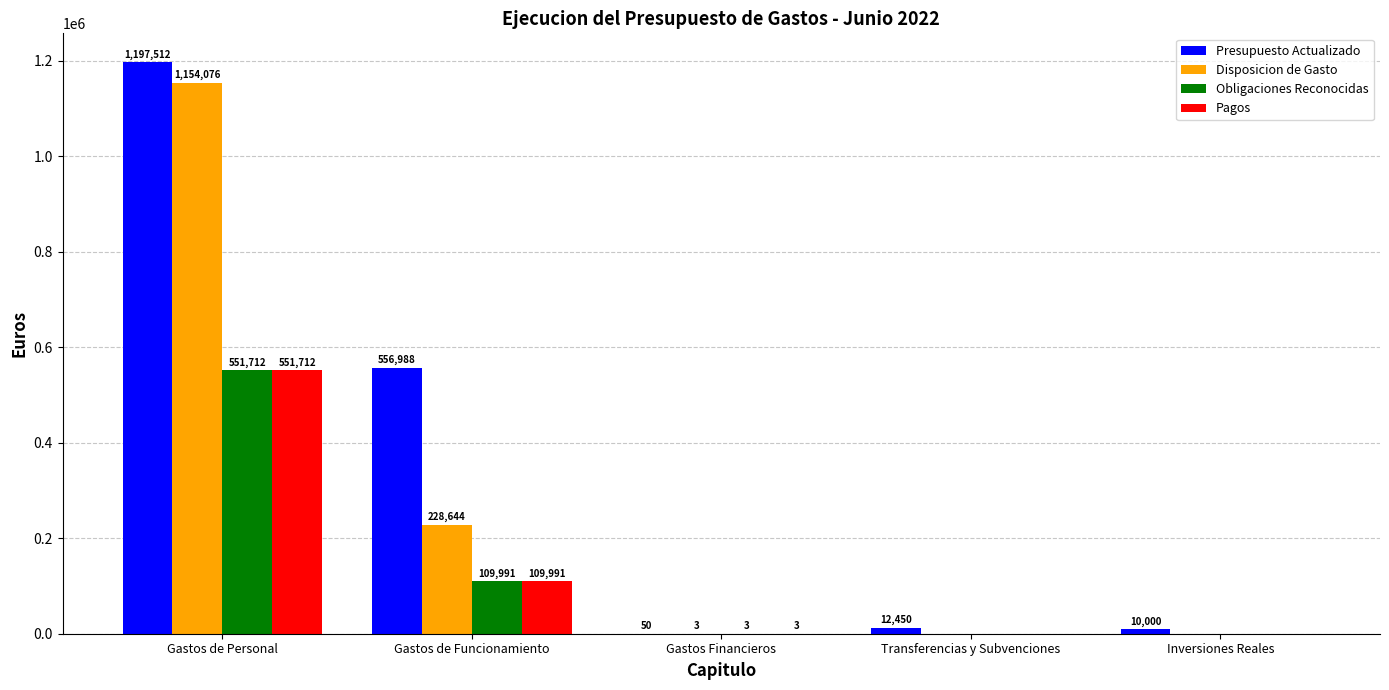

How many groups of bars are there?

5